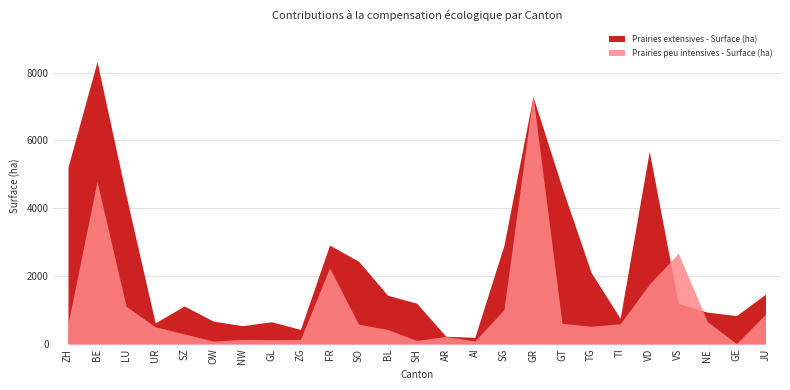

True or false: Prairies peu intensives - Surface (ha) has more than 1 interior local peaks.

True